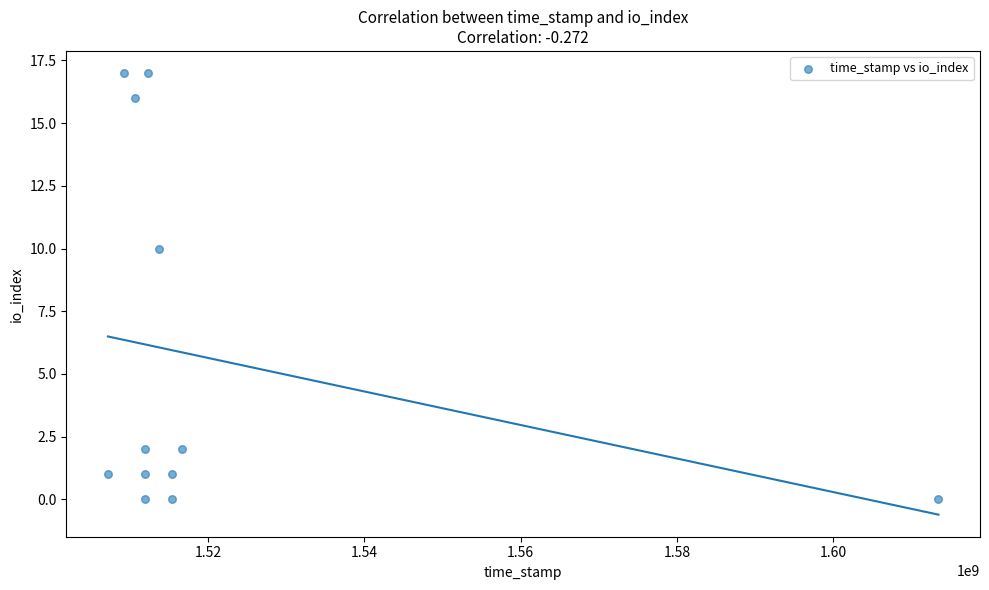

What Y value in the scatter plot is closest to 8?

10